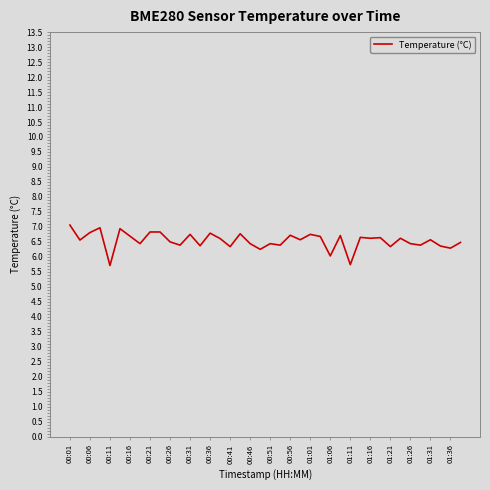

What is the maximum value shown in the chart?

7.1